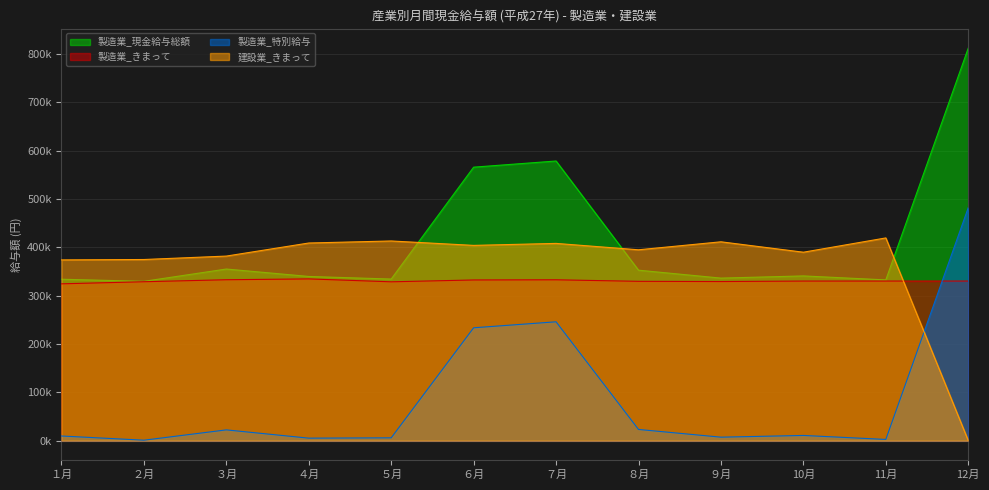

How many distinct data groups are displayed?

4